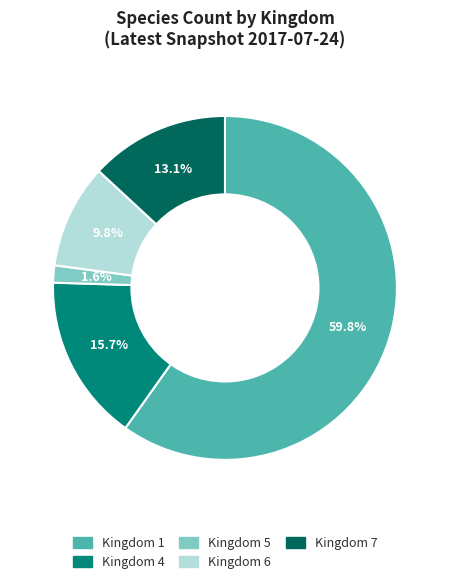

Is there any slice that represents more than half of the pie?

Yes